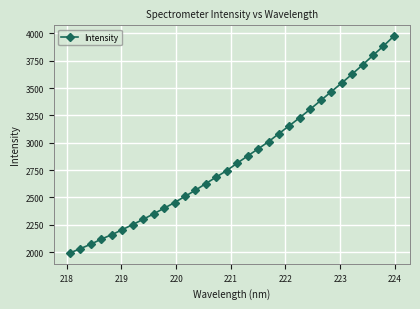

What is the value of the 23rd point from the left?

3230.2